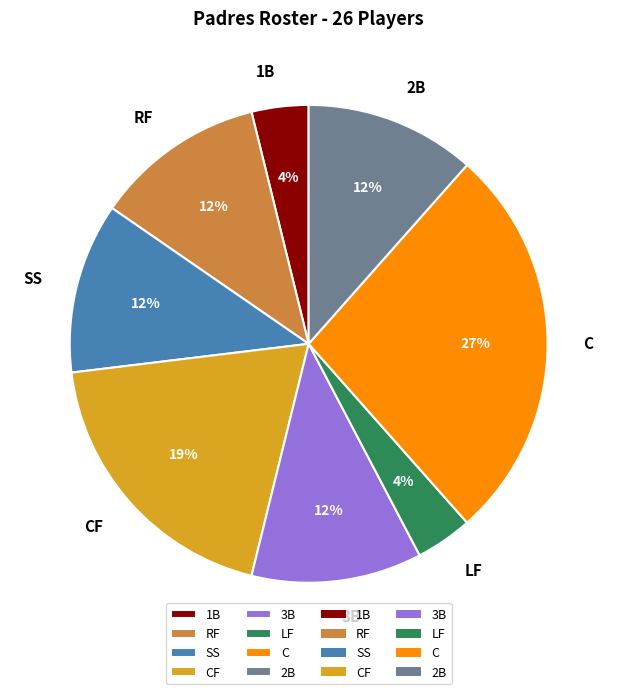

Which slice is the largest?

C